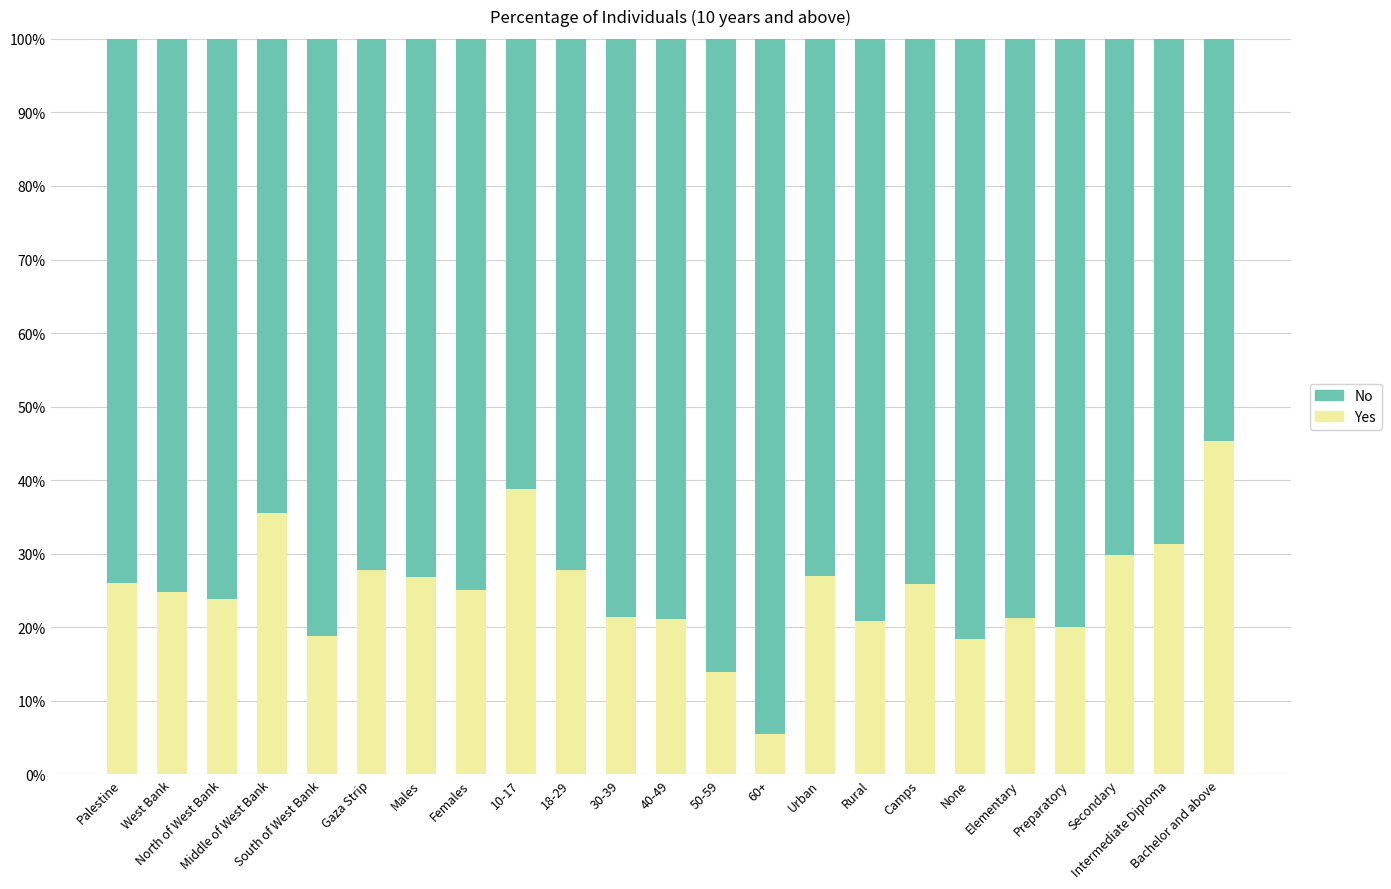

What is the sum of all Yes values?

577.1